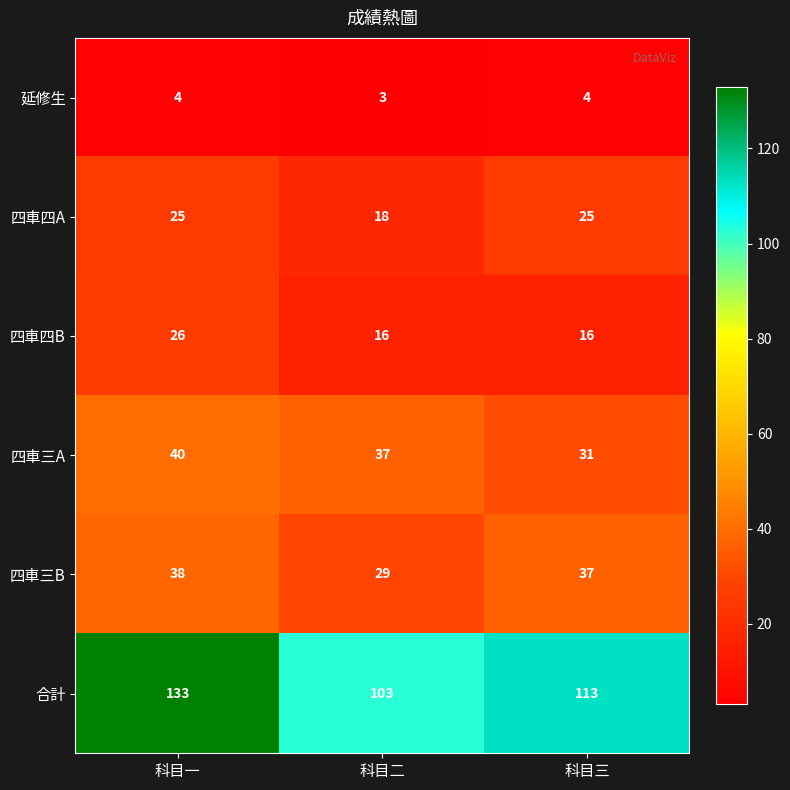

What is the difference between the 四車四A values at 科目一 and 科目二?

7